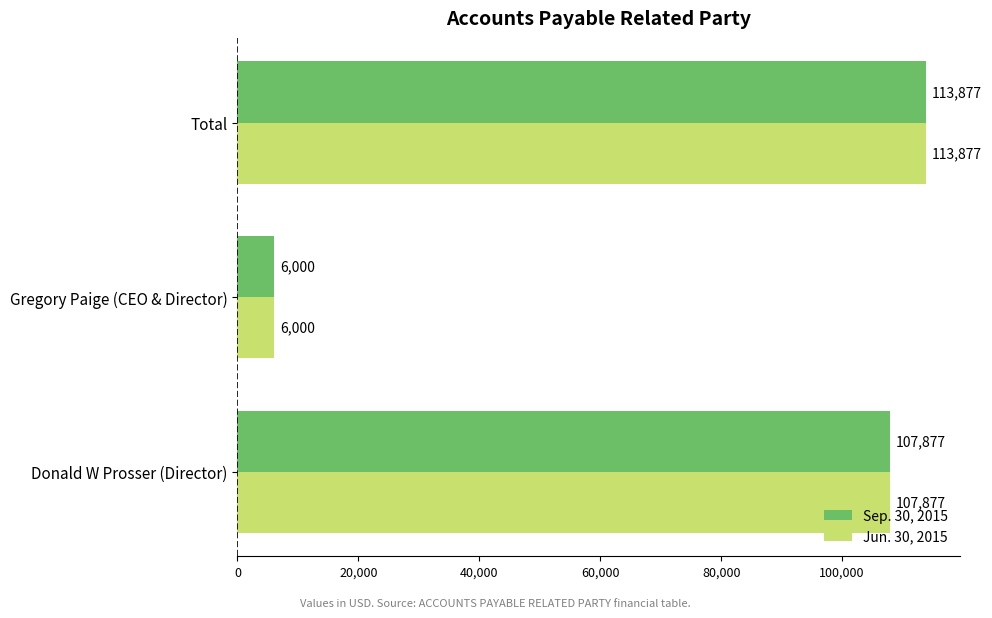

At which category is the sum across all series the highest?

Total